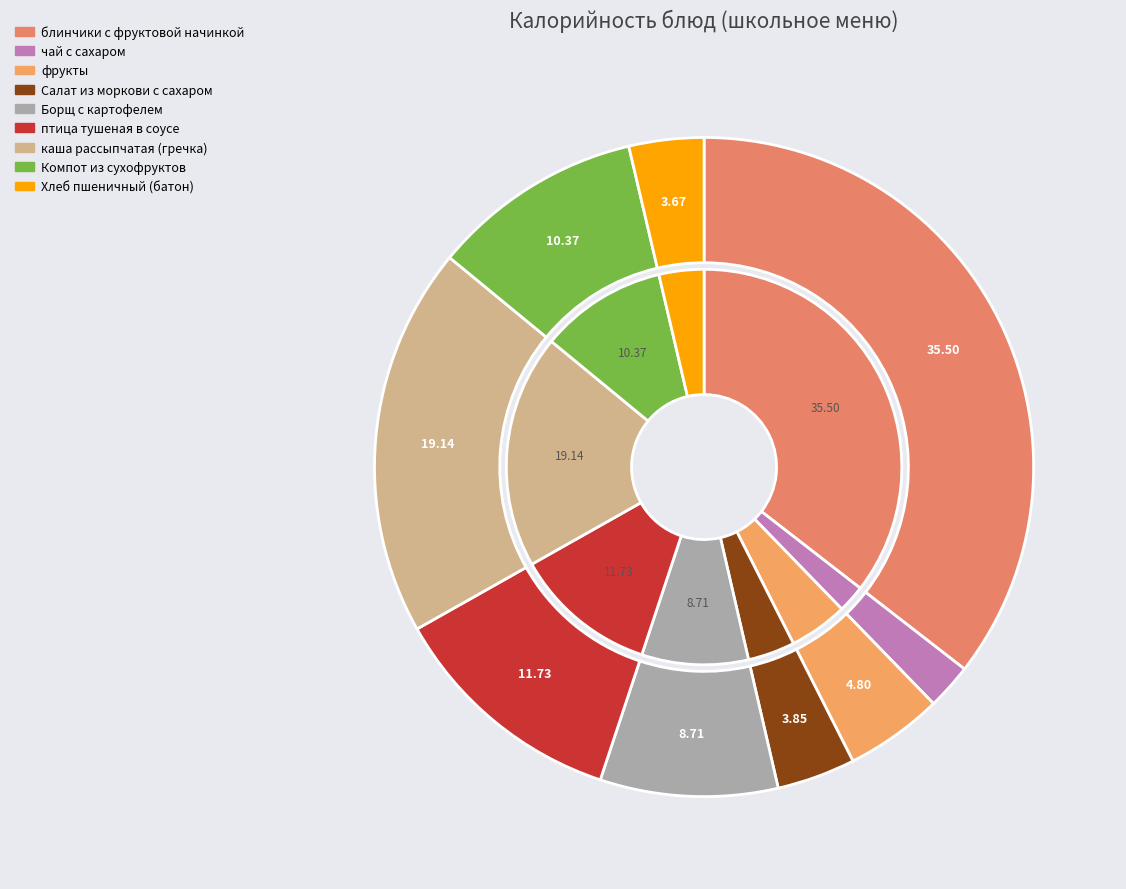

Combined, do Хлеб пшеничный (батон) and фрукты account for over 50%?

No